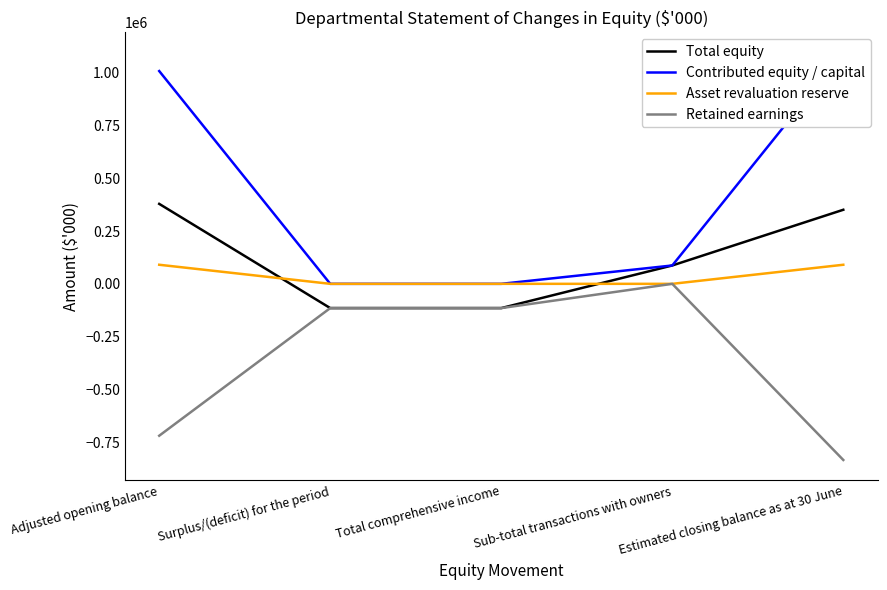

Rank the series by their maximum value, from lowest to highest.

Retained earnings, Asset revaluation reserve, Total equity, Contributed equity / capital